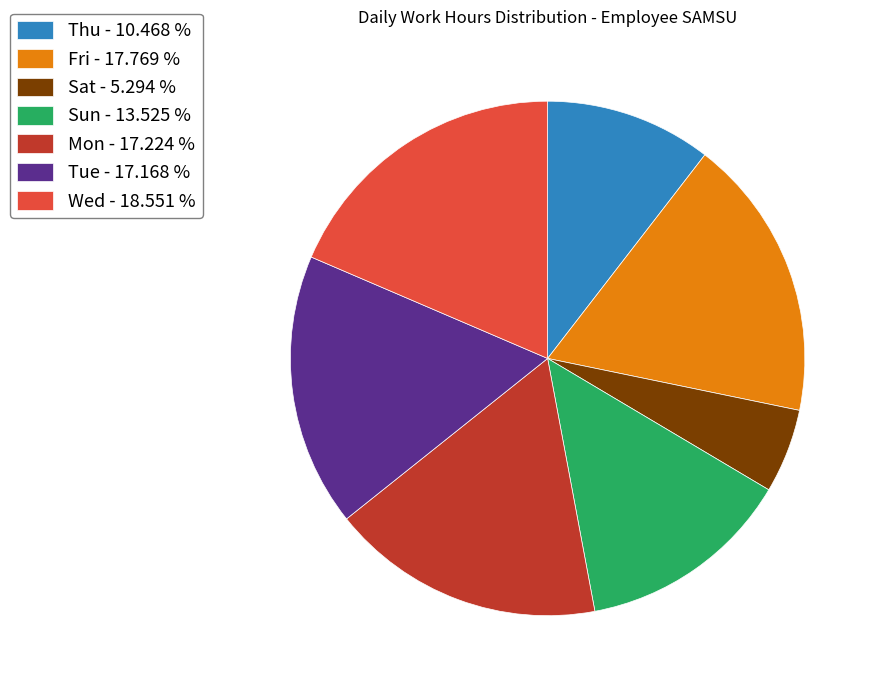

What is the smallest slice in the pie chart?

Sat - 5.294 %